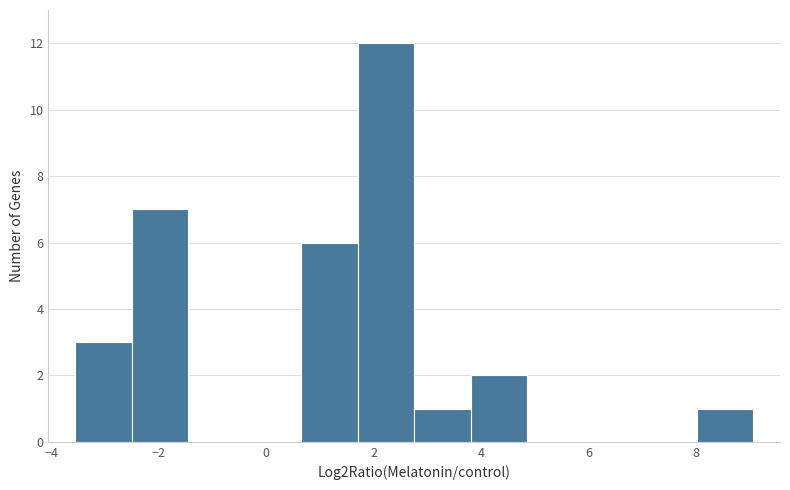

Over which range of the x-axis is the bar tallest?

1.8 to 2.8